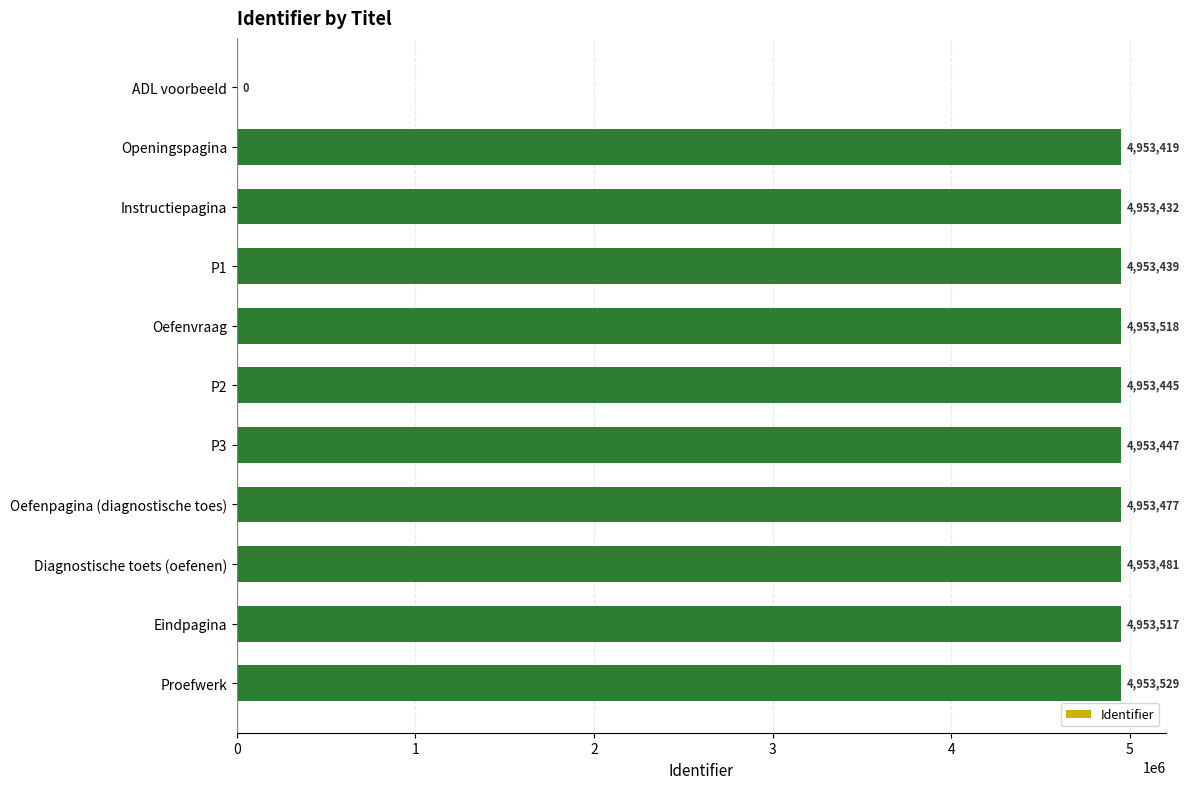

How many positive values are there?

10